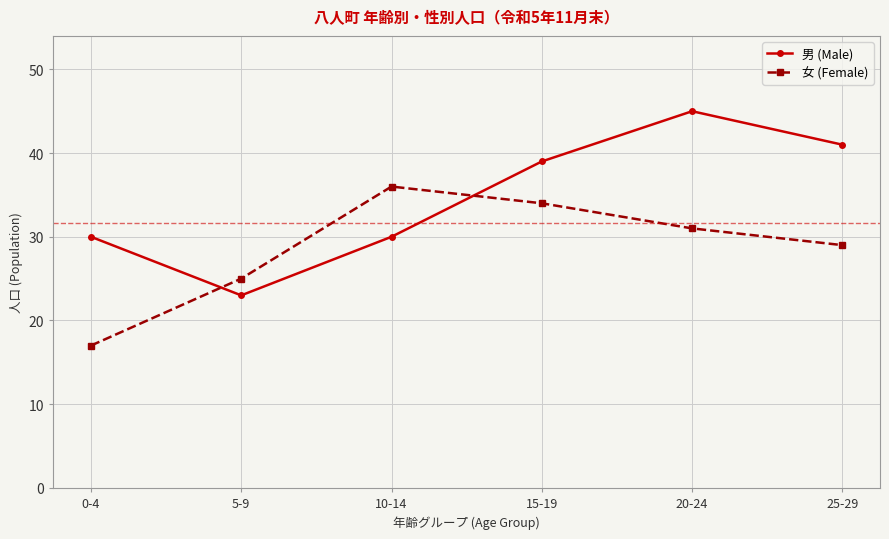

At which label does 男 (Male) reach its peak?

20-24